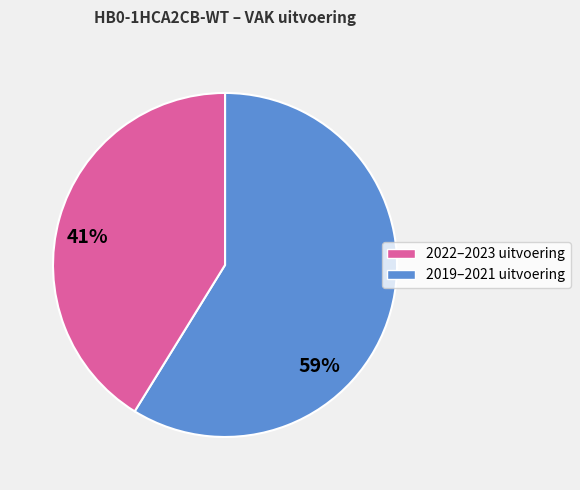

Is there a majority slice in this chart?

Yes